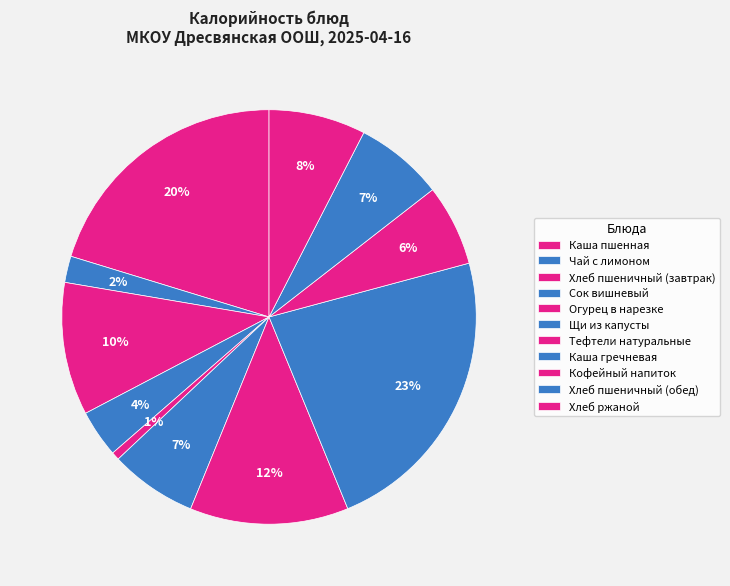

Is there any slice that represents more than half of the pie?

No